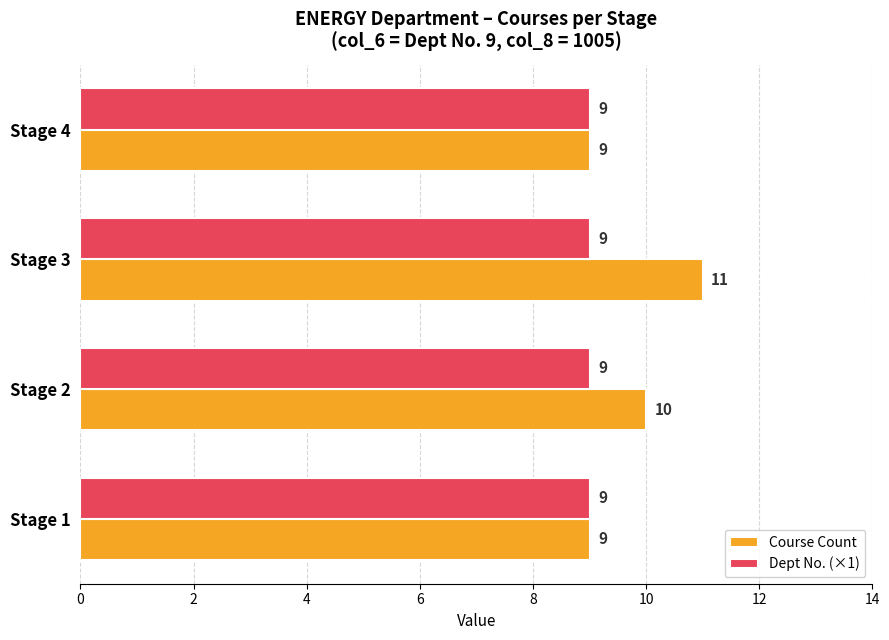

List the series in order of their peak value, lowest first.

Dept No. (×1), Course Count